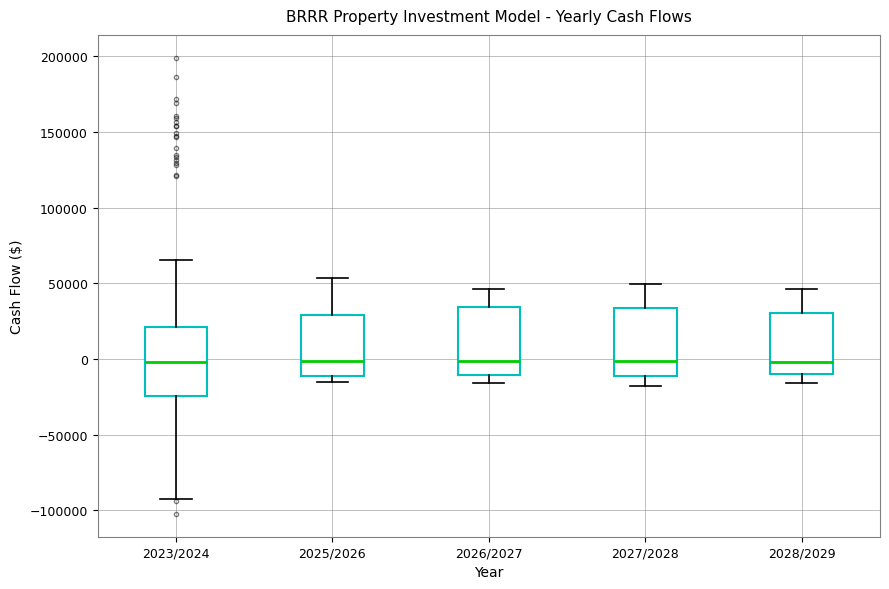

Reading left to right, read every box against the y-axis: the position of its median line, the range the box covers, and the ends of its whiskers. The values are not printed on the chart, so give them approximately, as read against the axis.

2023/2024: median 0, box -25000 to 20000, whiskers -90000 to 65000
2025/2026: median 0, box -10000 to 30000, whiskers -15000 to 55000
2026/2027: median 0, box -10000 to 35000, whiskers -15000 to 45000
2027/2028: median 0, box -10000 to 35000, whiskers -20000 to 50000
2028/2029: median 0, box -10000 to 30000, whiskers -15000 to 45000